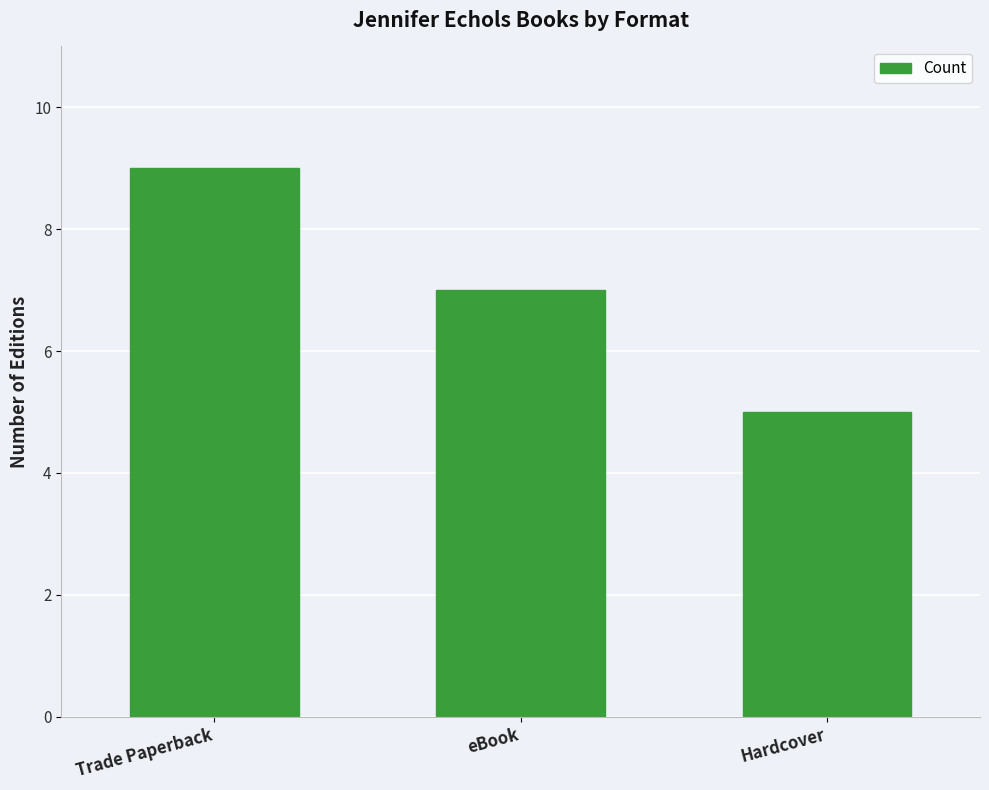

At which label does the data first exceed 7?

Trade Paperback